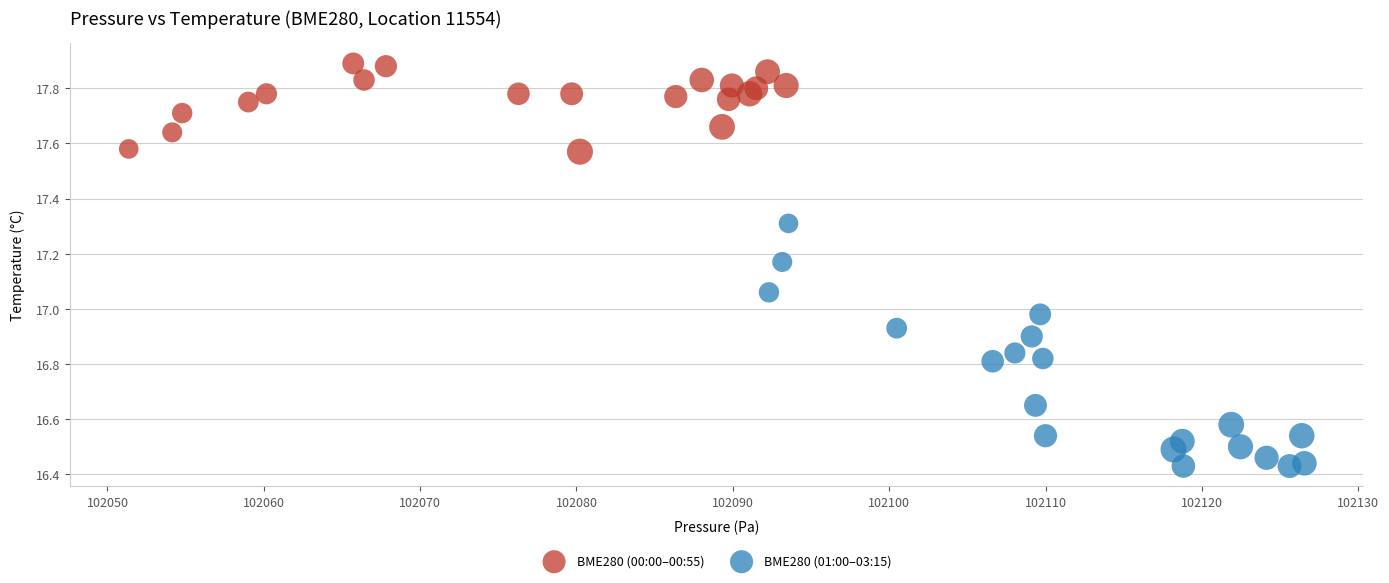

Which series reaches the maximum Y coordinate?

BME280 (00:00–00:55)